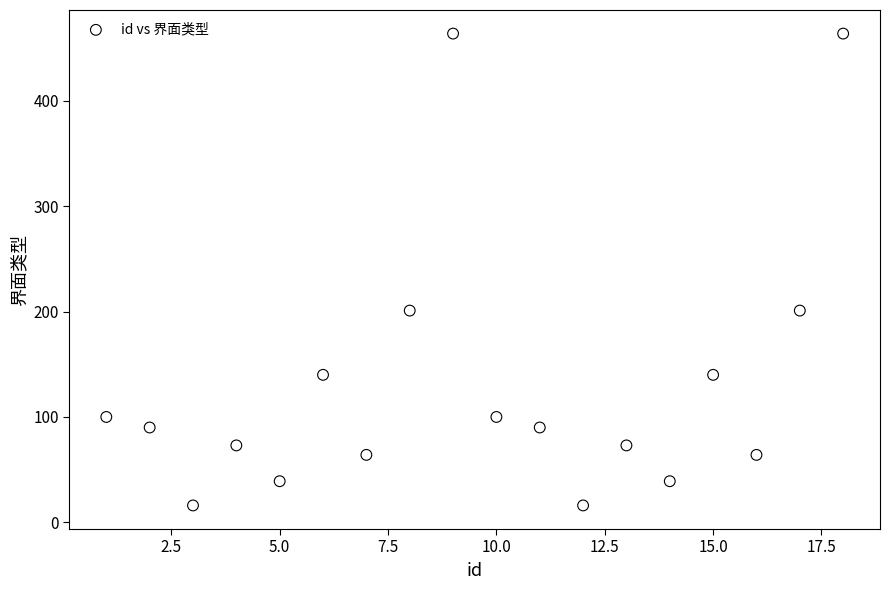

What is the range of Y values (max minus min)?

448